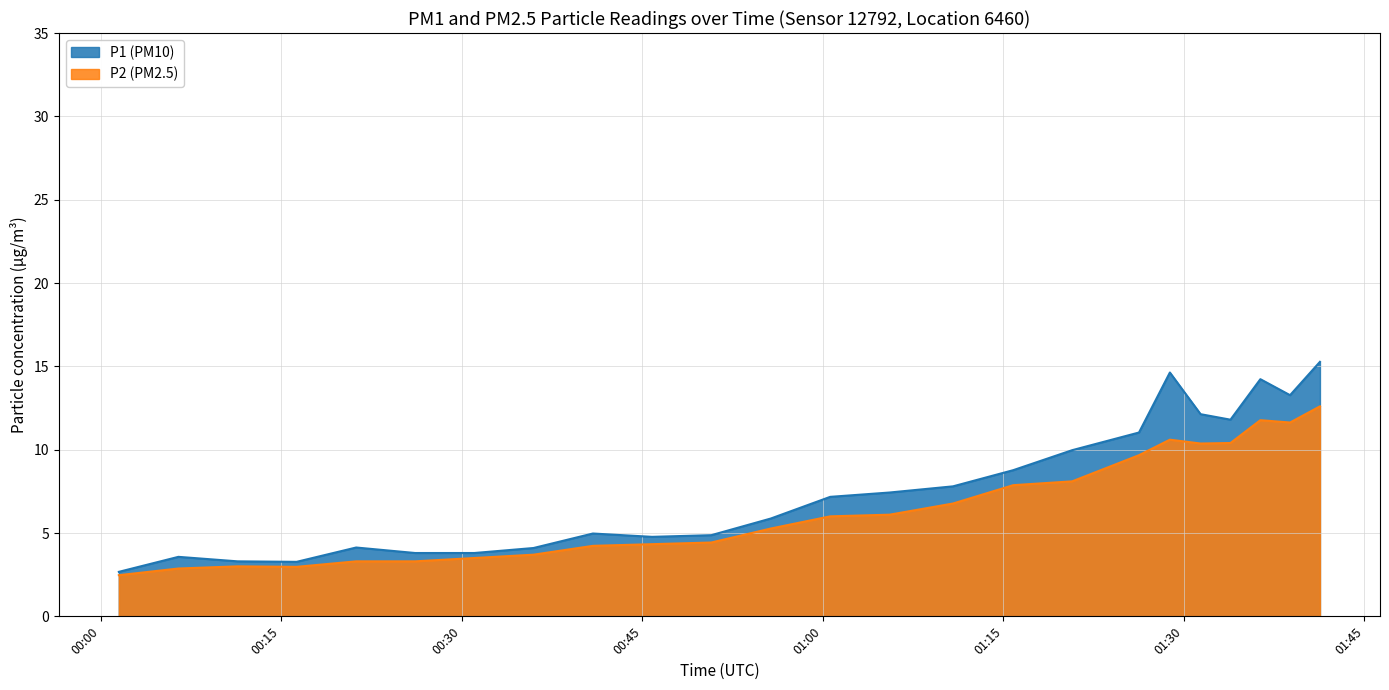

Rank the series by their maximum value, from highest to lowest.

P1 (PM10), P2 (PM2.5)